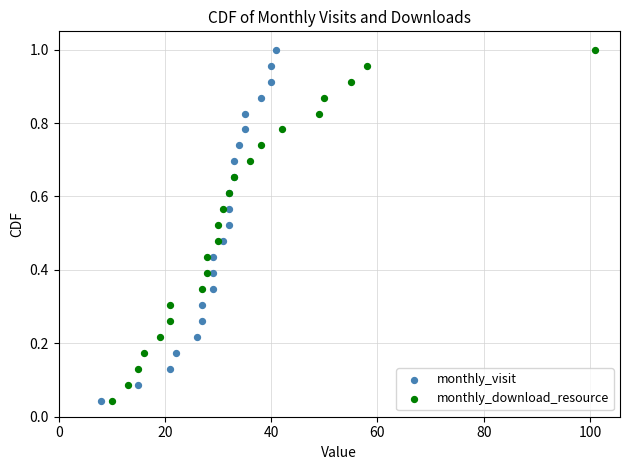

What are all the series names shown in the legend?

monthly_visit, monthly_download_resource